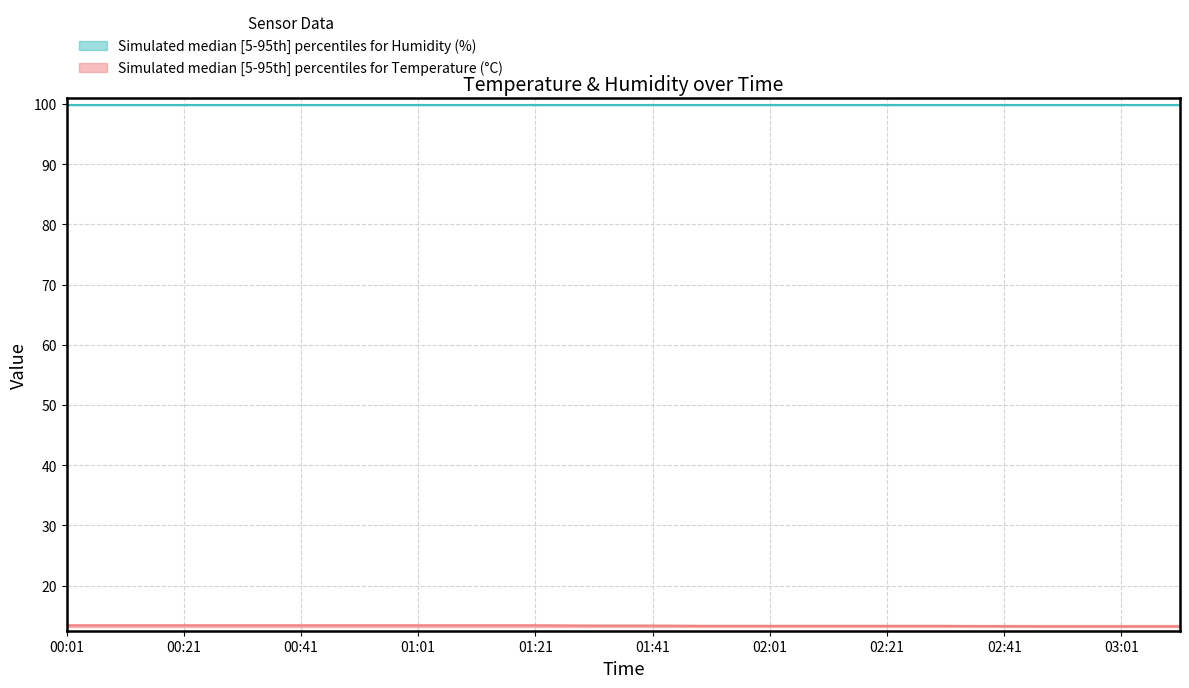

What is the spread (max minus min) of values at 01:51?

86.7